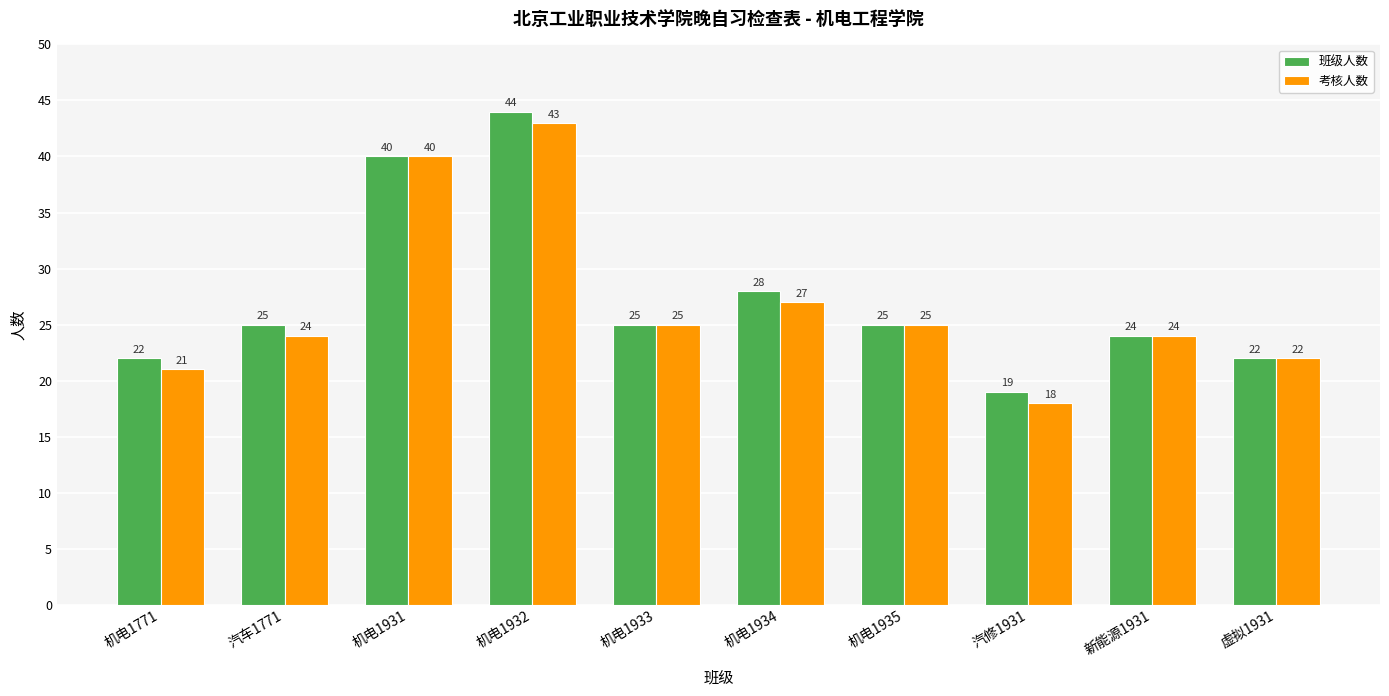

Reading left to right, transcribe all the data shown in this chart.

班级人数: 机电1771=22	汽车1771=25	机电1931=40	机电1932=44	机电1933=25	机电1934=28	机电1935=25	汽修1931=19	新能源1931=24	虚拟1931=22
考核人数: 机电1771=21	汽车1771=24	机电1931=40	机电1932=43	机电1933=25	机电1934=27	机电1935=25	汽修1931=18	新能源1931=24	虚拟1931=22